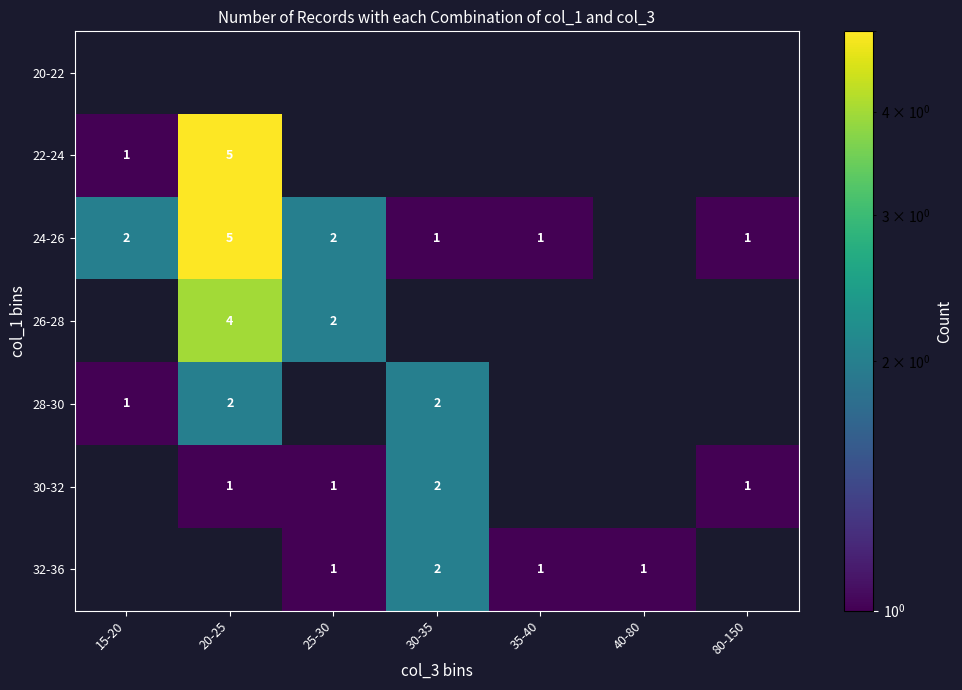

What is the maximum value shown in the chart?

5.0